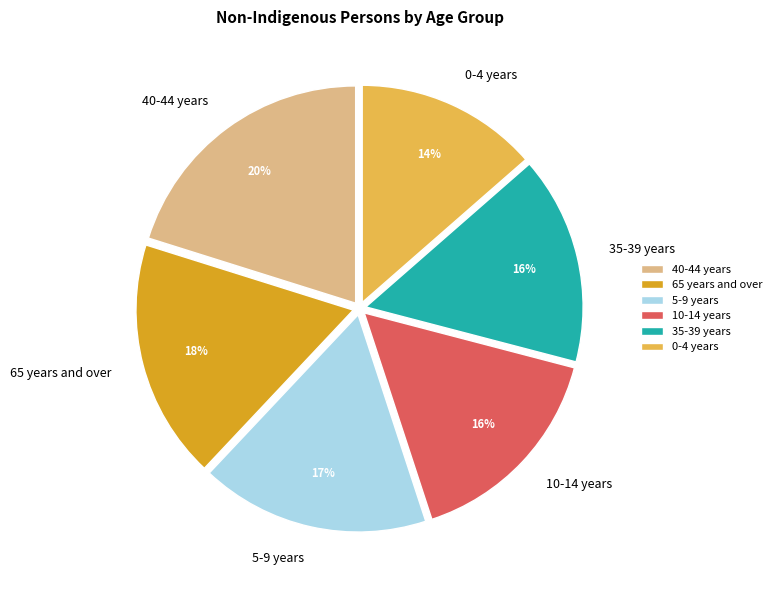

What is the smallest slice in the pie chart?

0-4 years